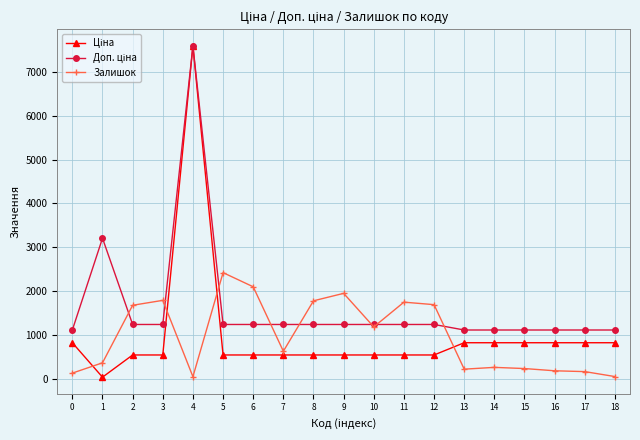

True or false: Залишок has a value of 125.0 at 0.

True